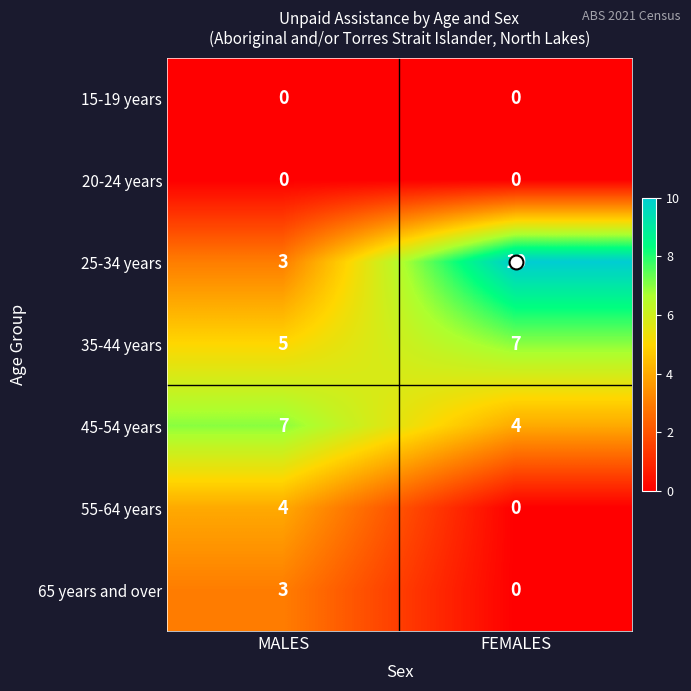

What is the difference between the maximum and minimum values in the 45-54 years series?

3